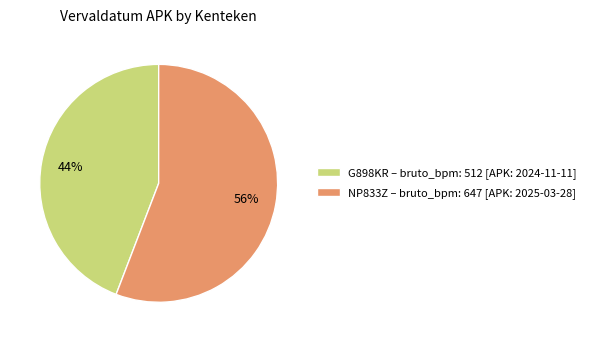

Combined, do NP833Z – bruto_bpm: 647 [APK: 2025-03-28] and G898KR – bruto_bpm: 512 [APK: 2024-11-11] account for over 50%?

Yes